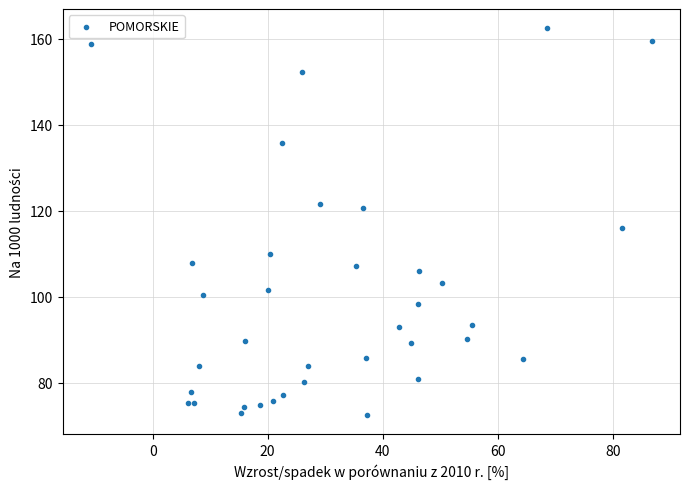

What Y value in the scatter plot is closest to 117?

116.0